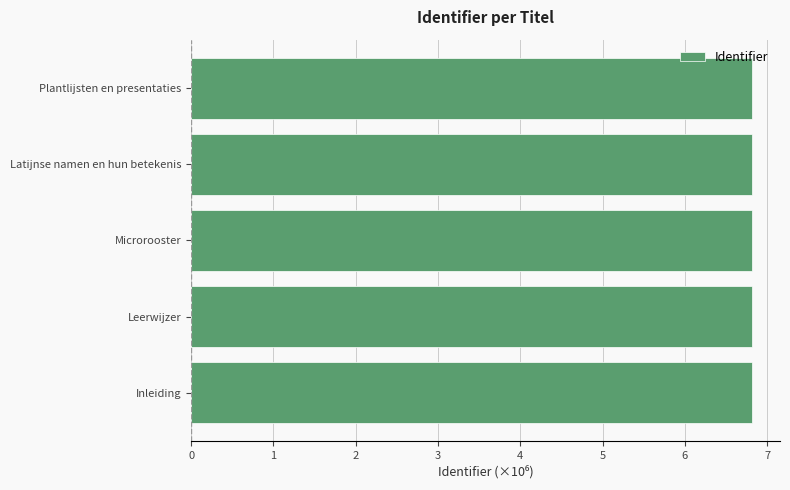

Approximately how many times larger is the value at Leerwijzer compared to Plantlijsten en presentaties?

1.0